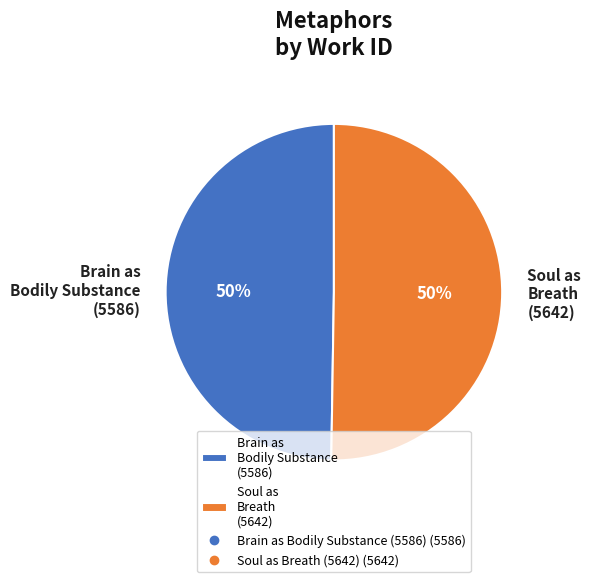

Count the number of slices in the pie.

2